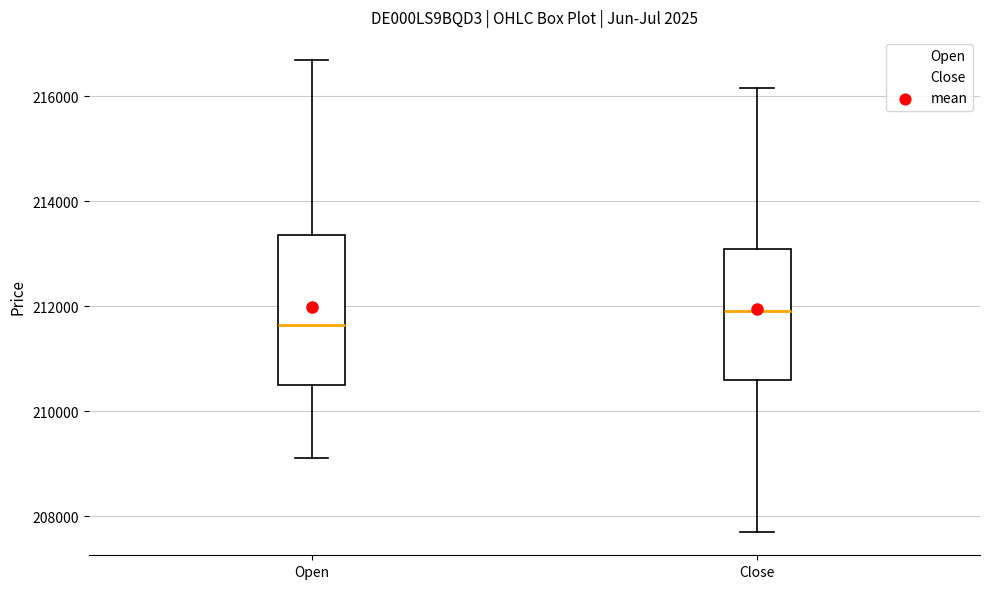

Which box's median line is the lowest?

Open